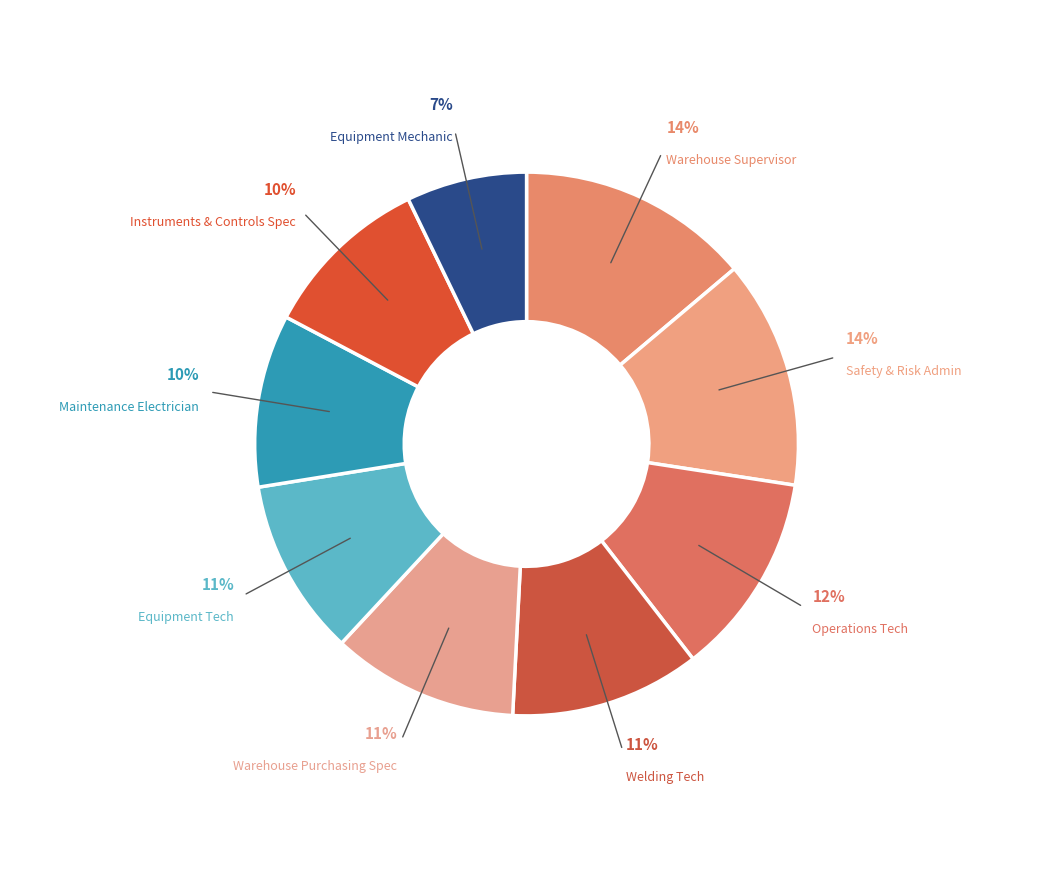

Which category has the smallest portion of the pie?

Equipment Mechanic